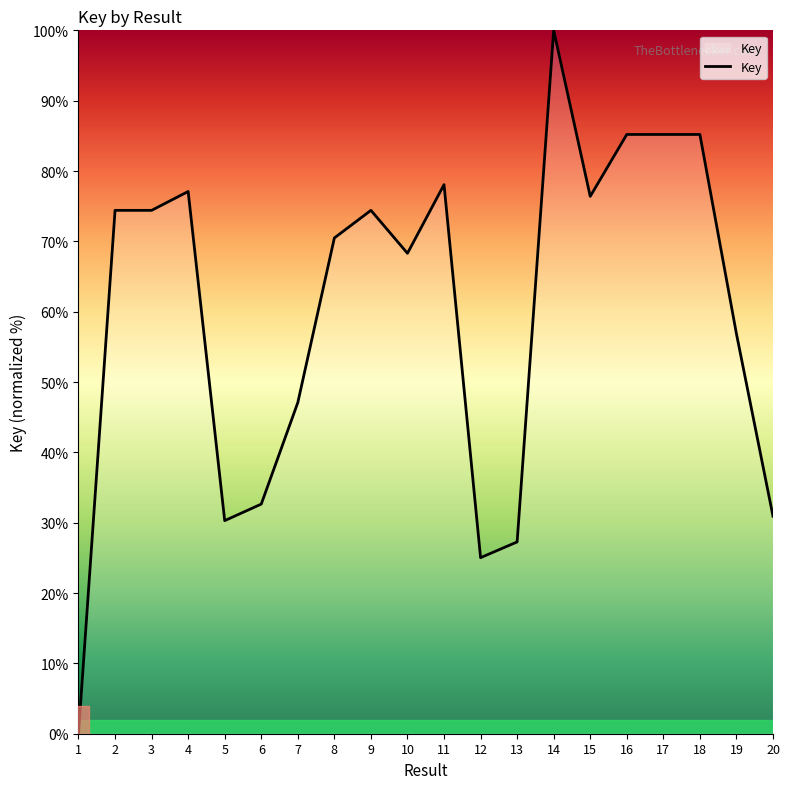

What is the average value?

60.0